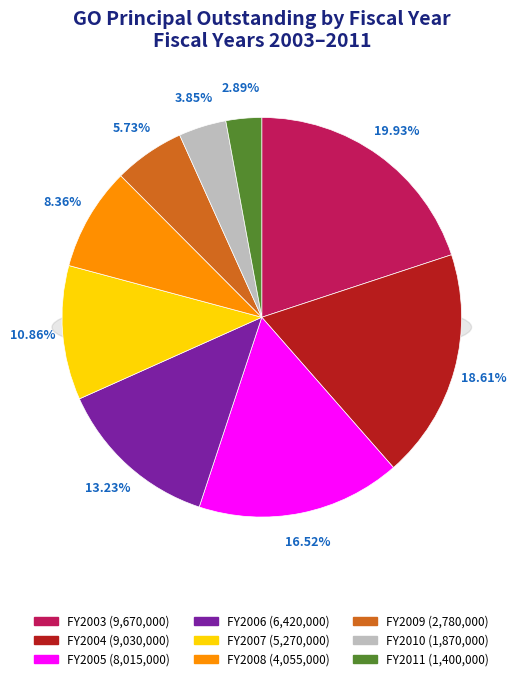

How much of the chart is everything except 2007?

89.1%